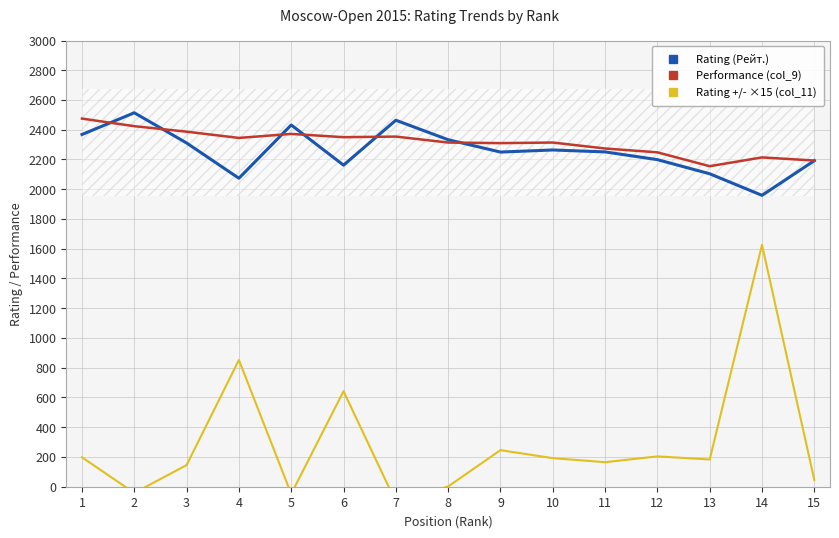

What is the difference between the second highest and second lowest values in the Performance (col_9) series?

231